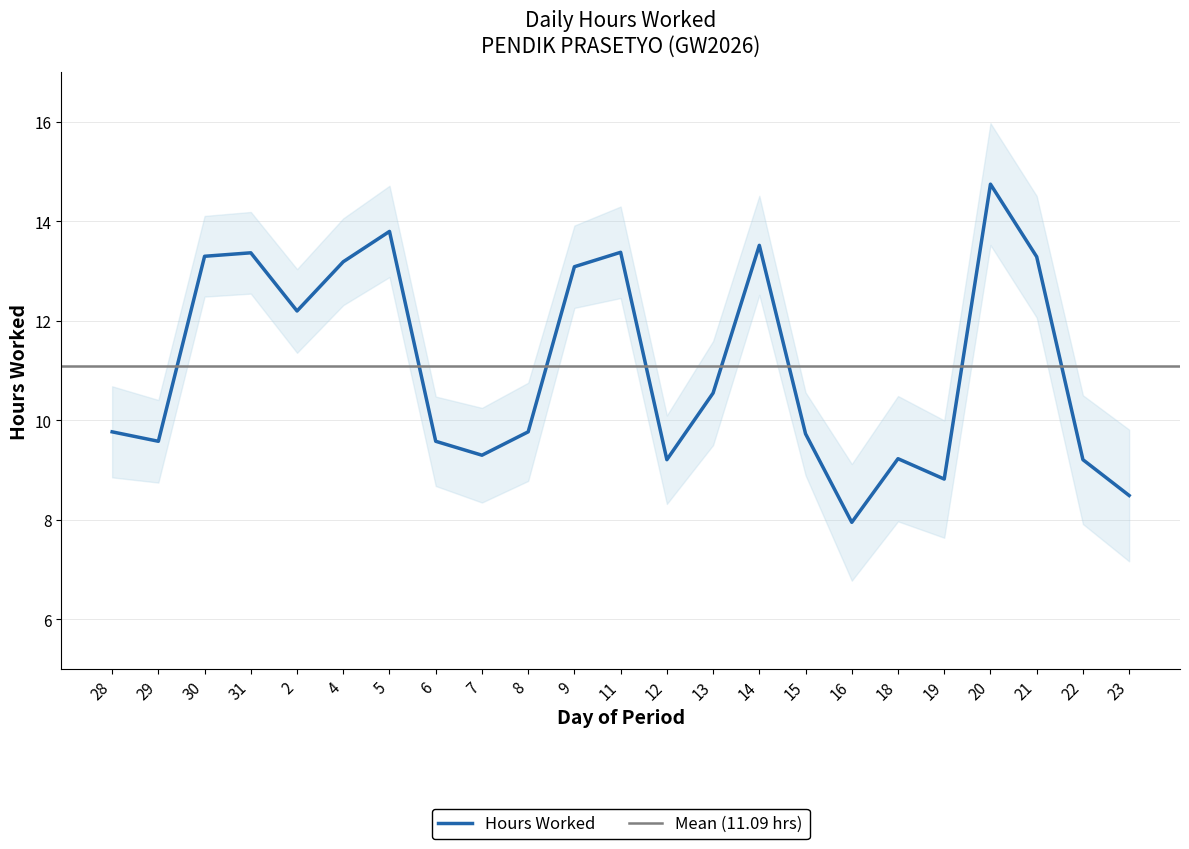

What position from the left is 28?

1